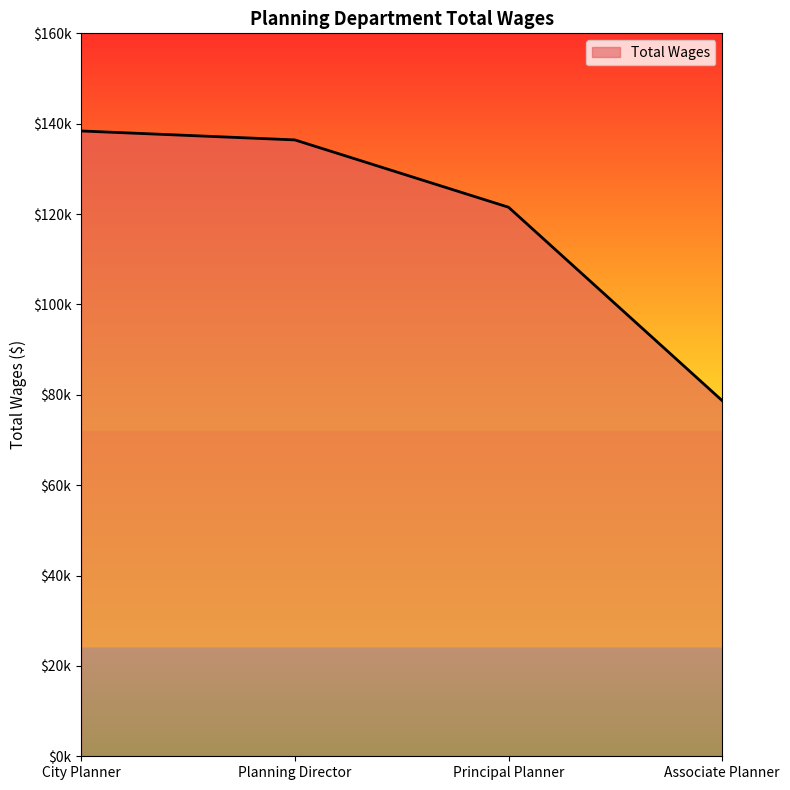

Does the chart have visible grid lines?

No